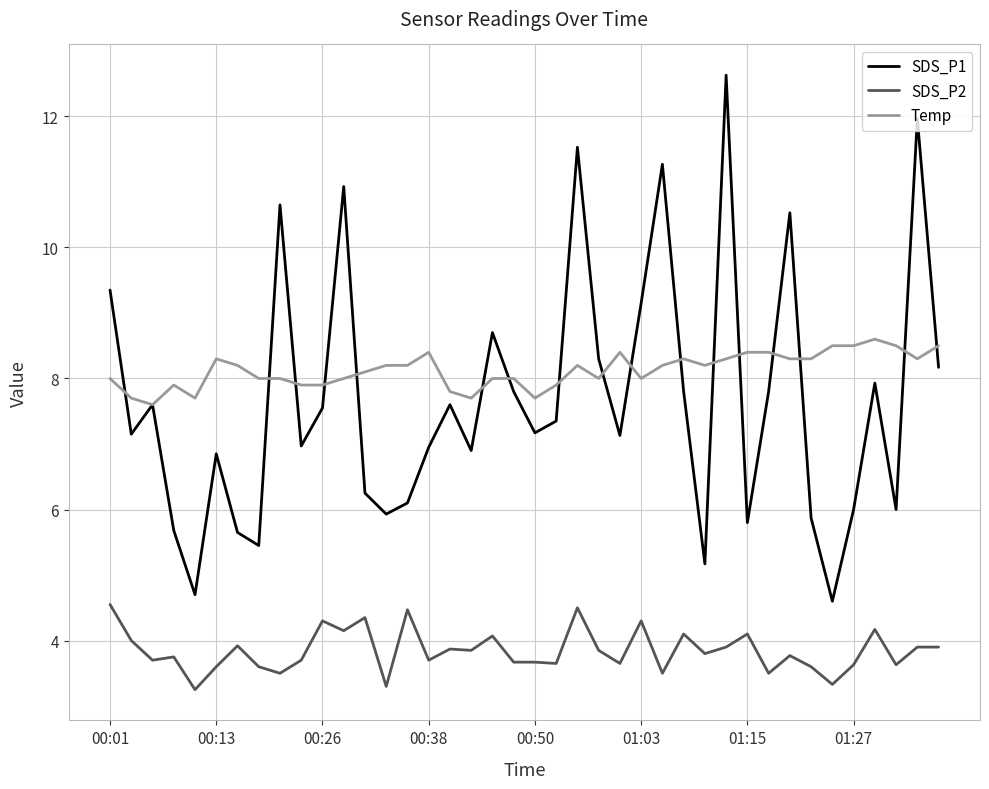

Is this an area chart (filled region under the line)?

No